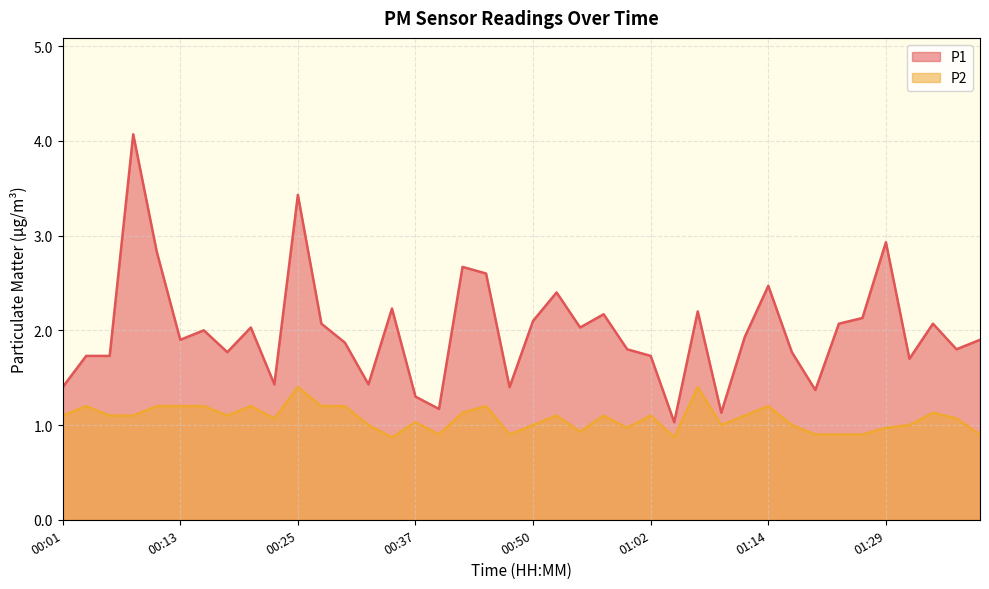

What is the difference between the maximum and second lowest values in the P2 series?

0.5